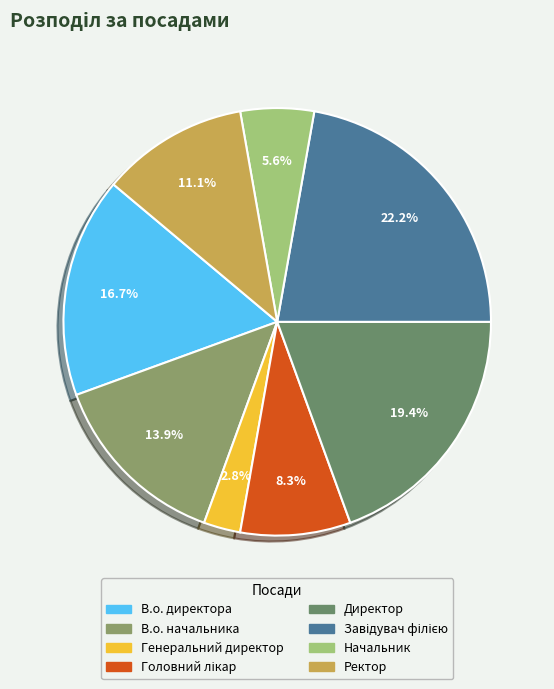

What portion of the pie excludes Ректор?

88.9%